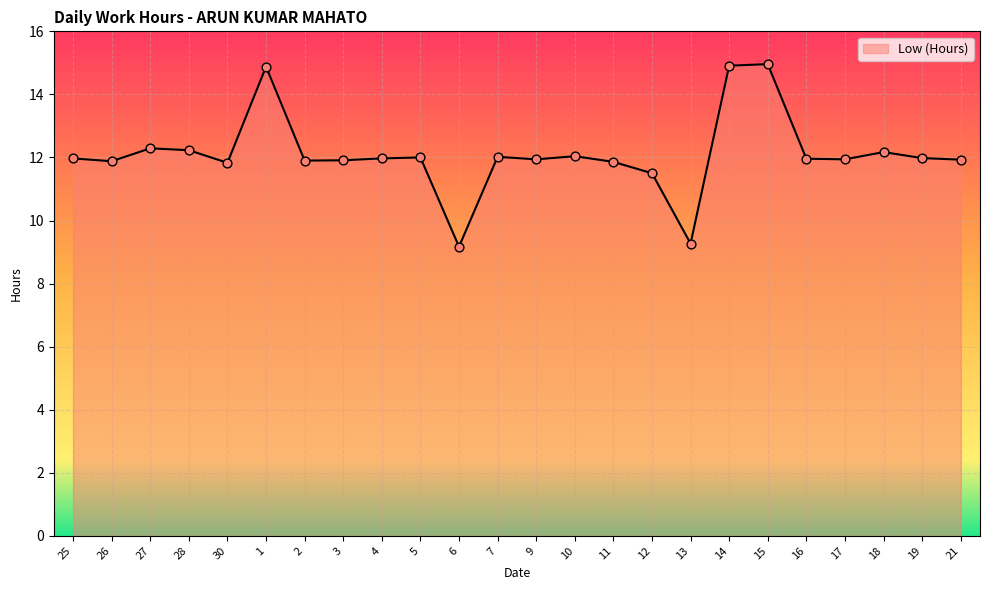

Approximately how many times larger is the value at 28 compared to 12?

1.1